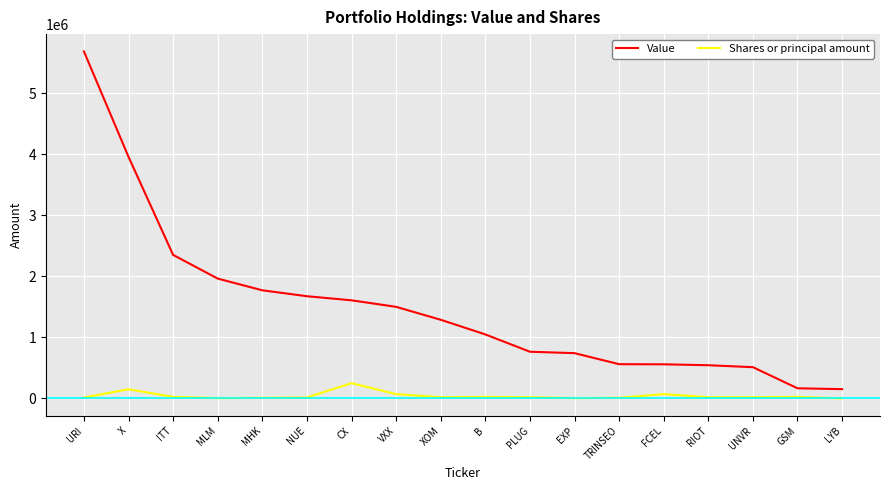

Is it true that Value equals 2528669 at CX?

False